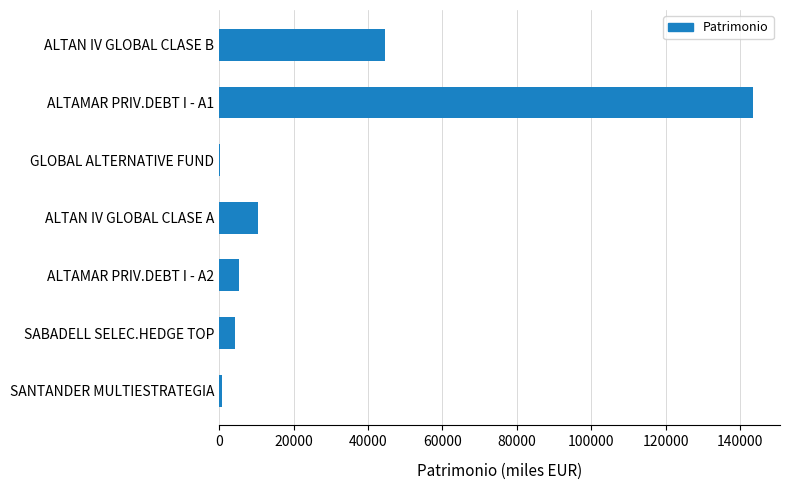

True or false: the data shows 10314 at ALTAN IV GLOBAL CLASE A.

True